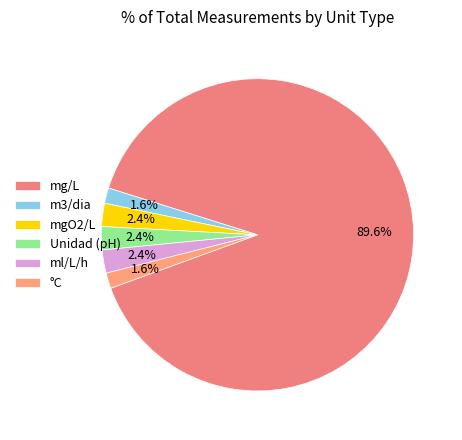

To the nearest percent, what is the average slice percentage?

17%